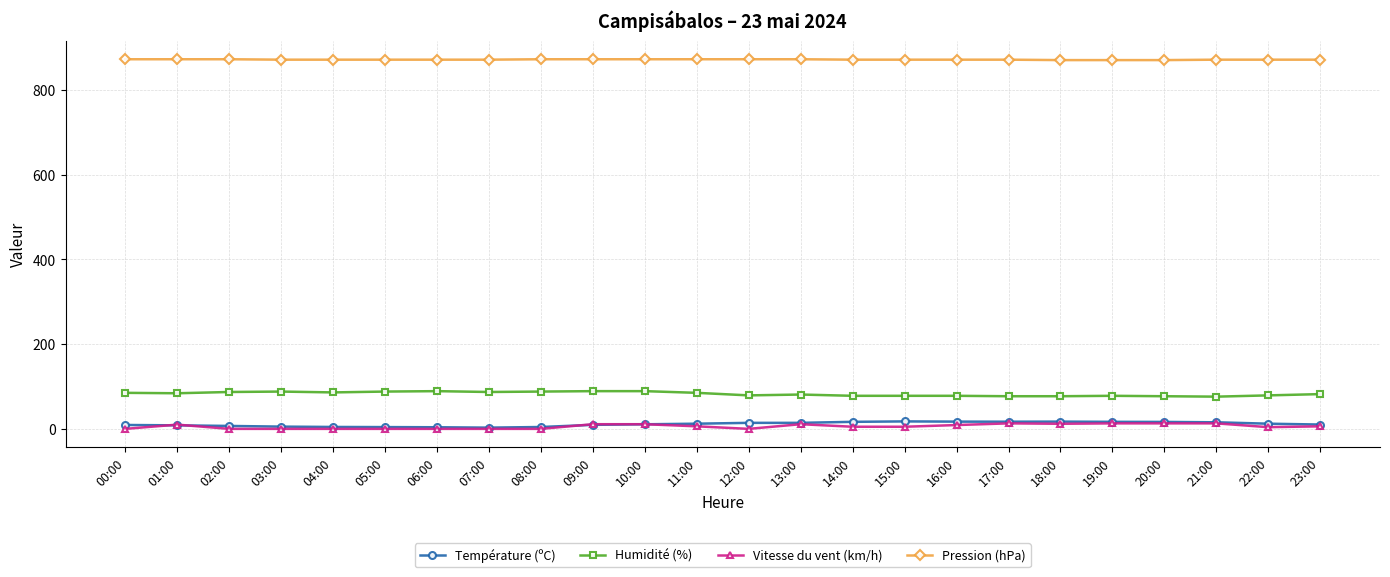

Is the value of Humidité (%) at 23:00 greater than the value of Température (ºC) at 19:00?

Yes